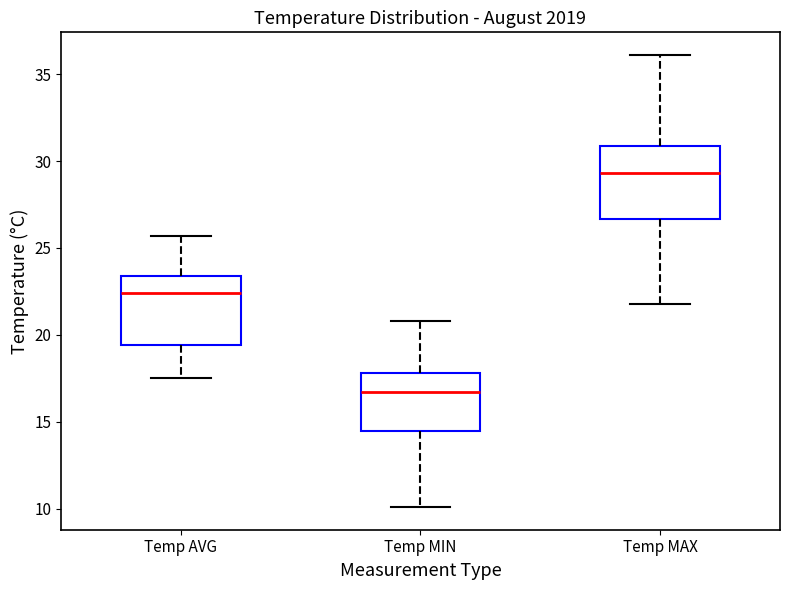

Which box's median line is the highest?

Temp MAX